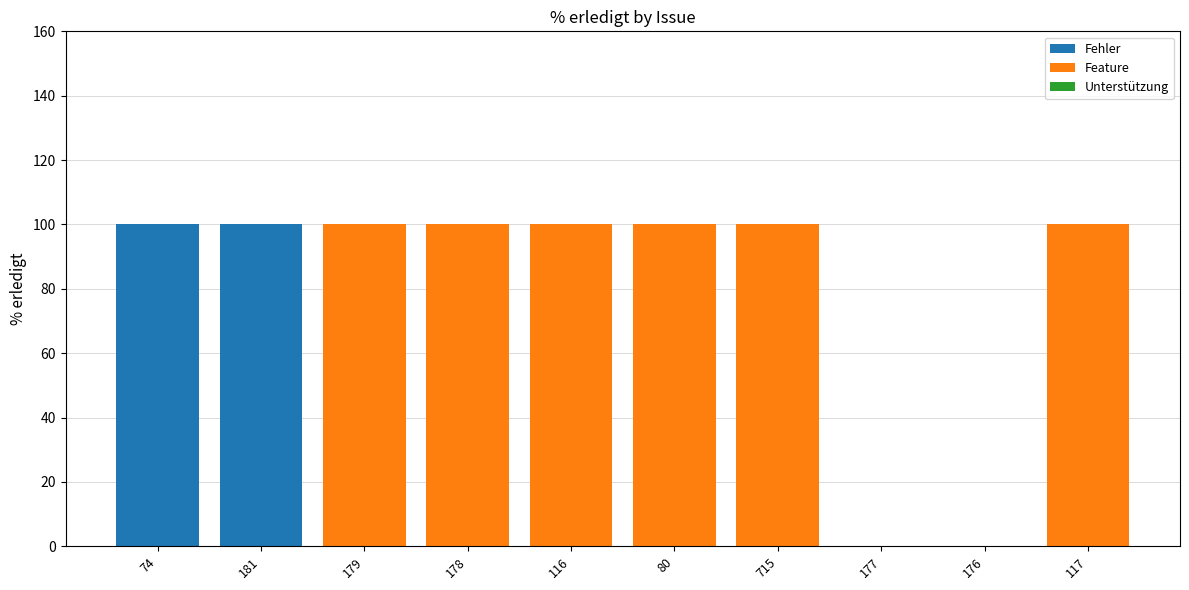

Reading left to right, list the values for the Fehler series.

74=100	181=100	179=0	178=0	116=0	80=0	715=0	177=0	176=0	117=0